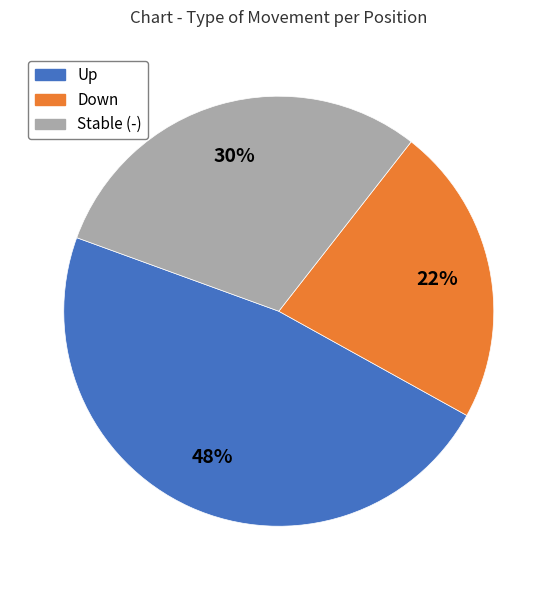

Is there a majority slice in this chart?

No